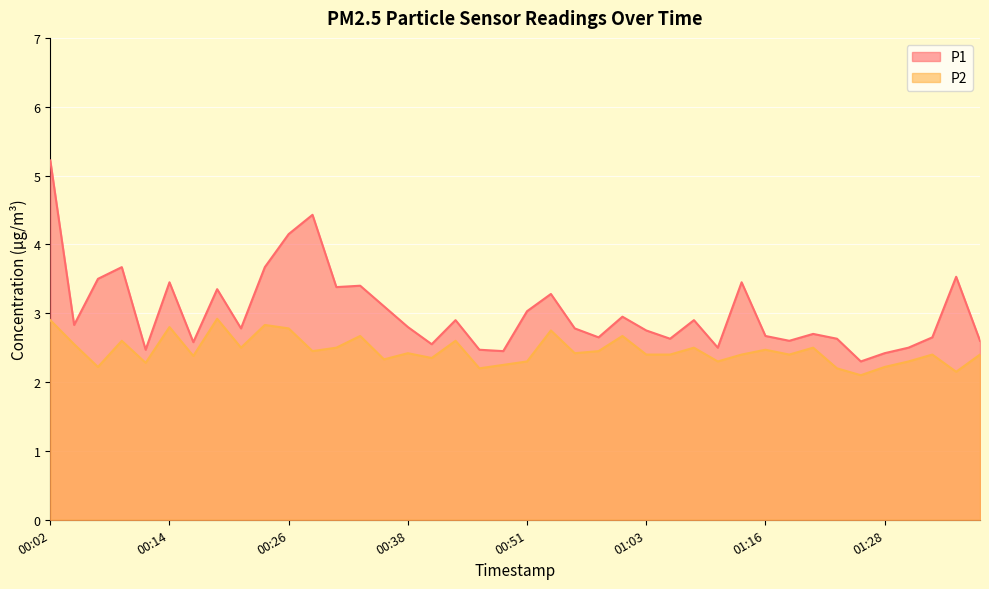

At how many categories does at least one series exceed 3?

15